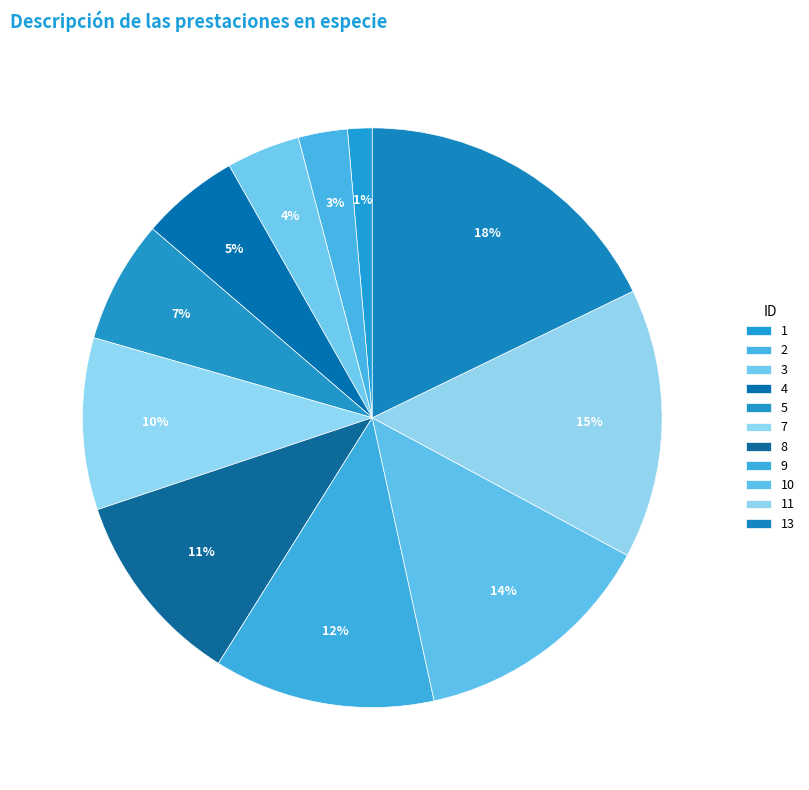

Do 8 and 7 together represent more than half of the pie?

No